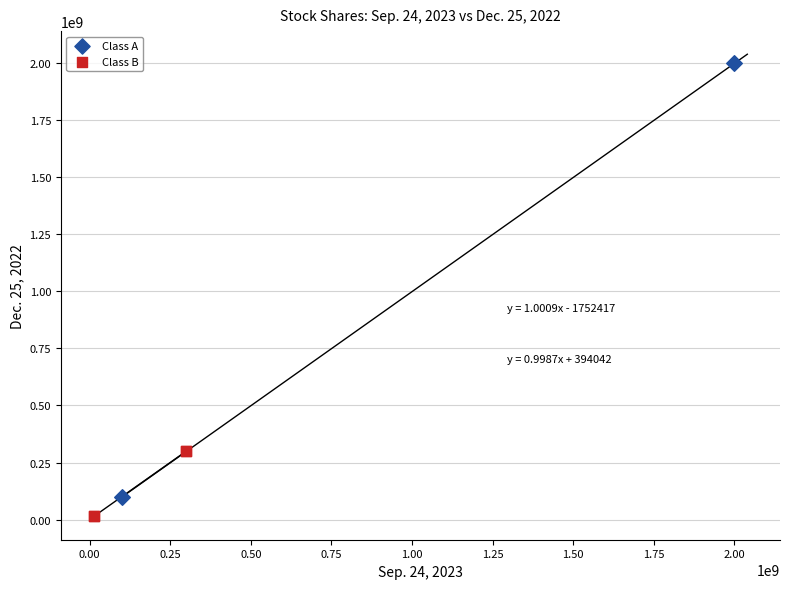

Which series has the largest Y range (max minus min)?

Class A